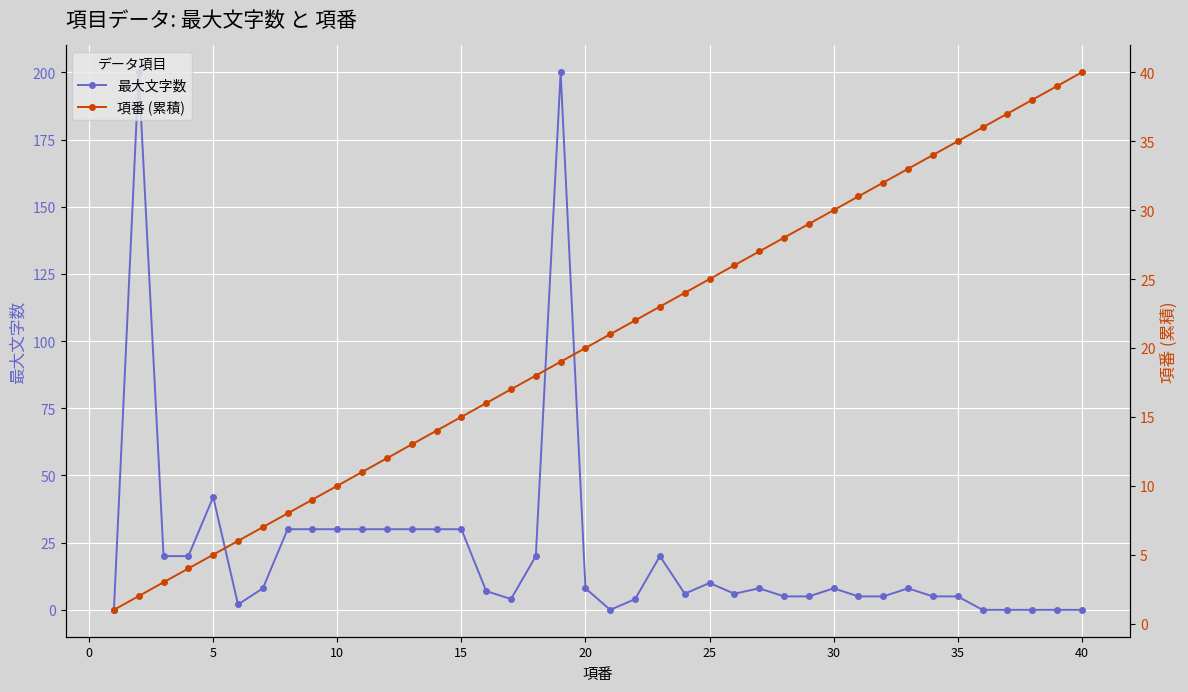

What is the highest value of the 最大文字数 series?

200